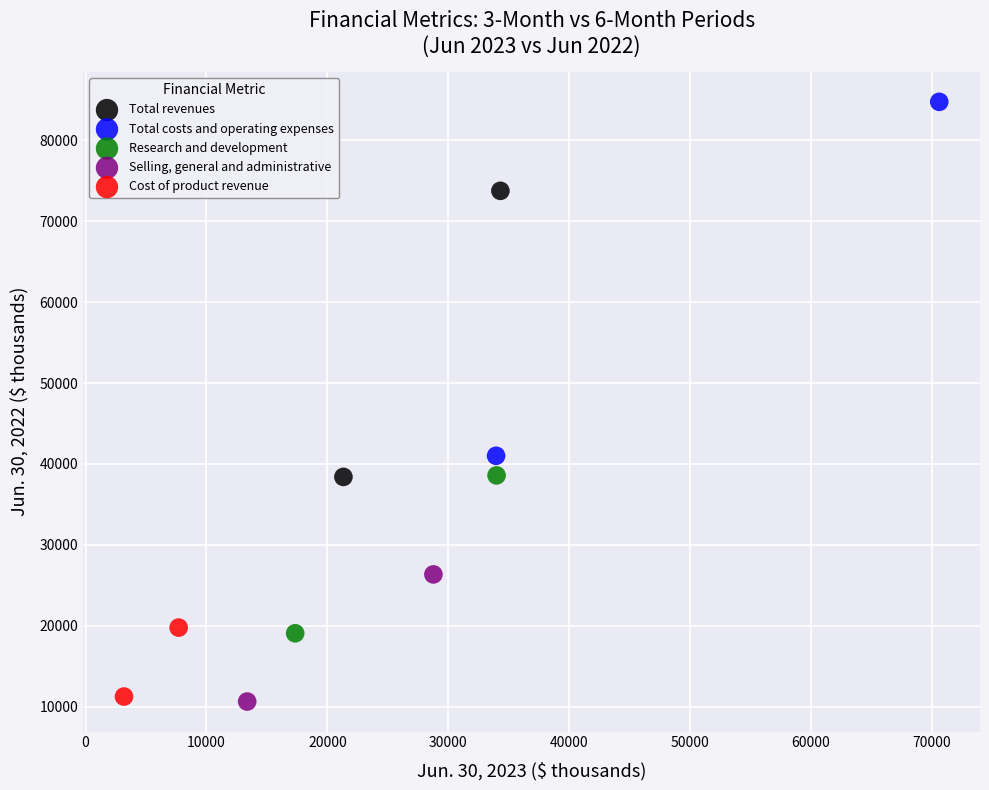

What are all the series names shown in the legend?

Total revenues, Total costs and operating expenses, Research and development, Selling, general and administrative, Cost of product revenue